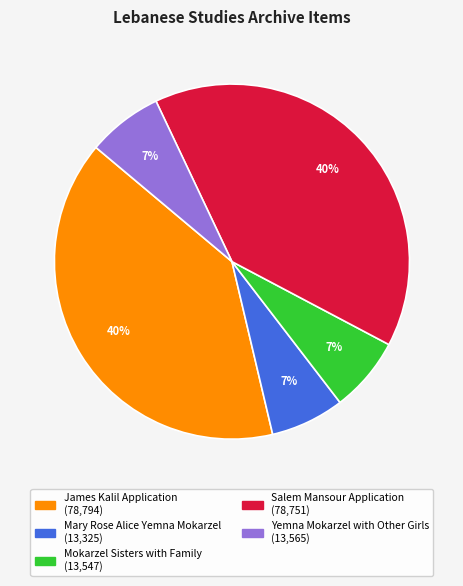

Is James Kalil Application the majority of the pie?

No